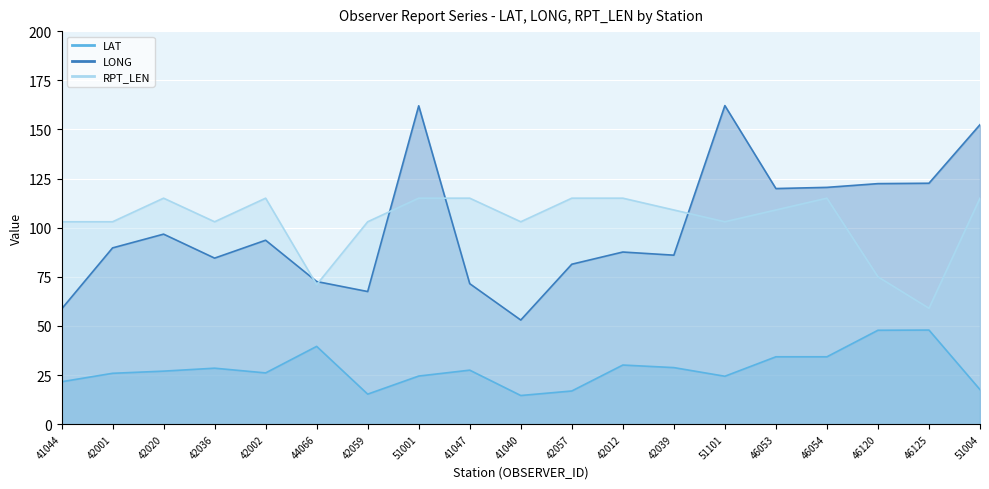

How many lines are shown in the chart?

3